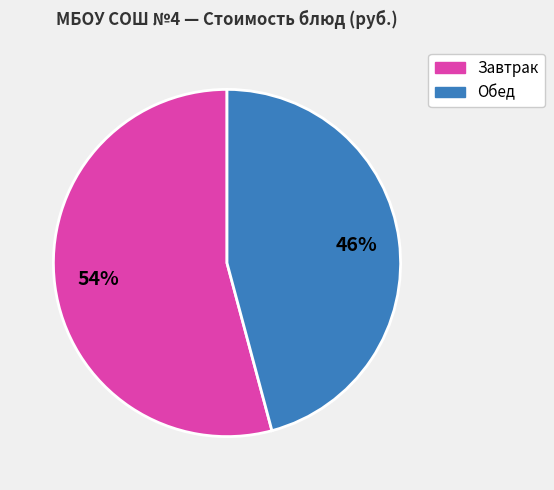

Is there a majority slice in this chart?

Yes